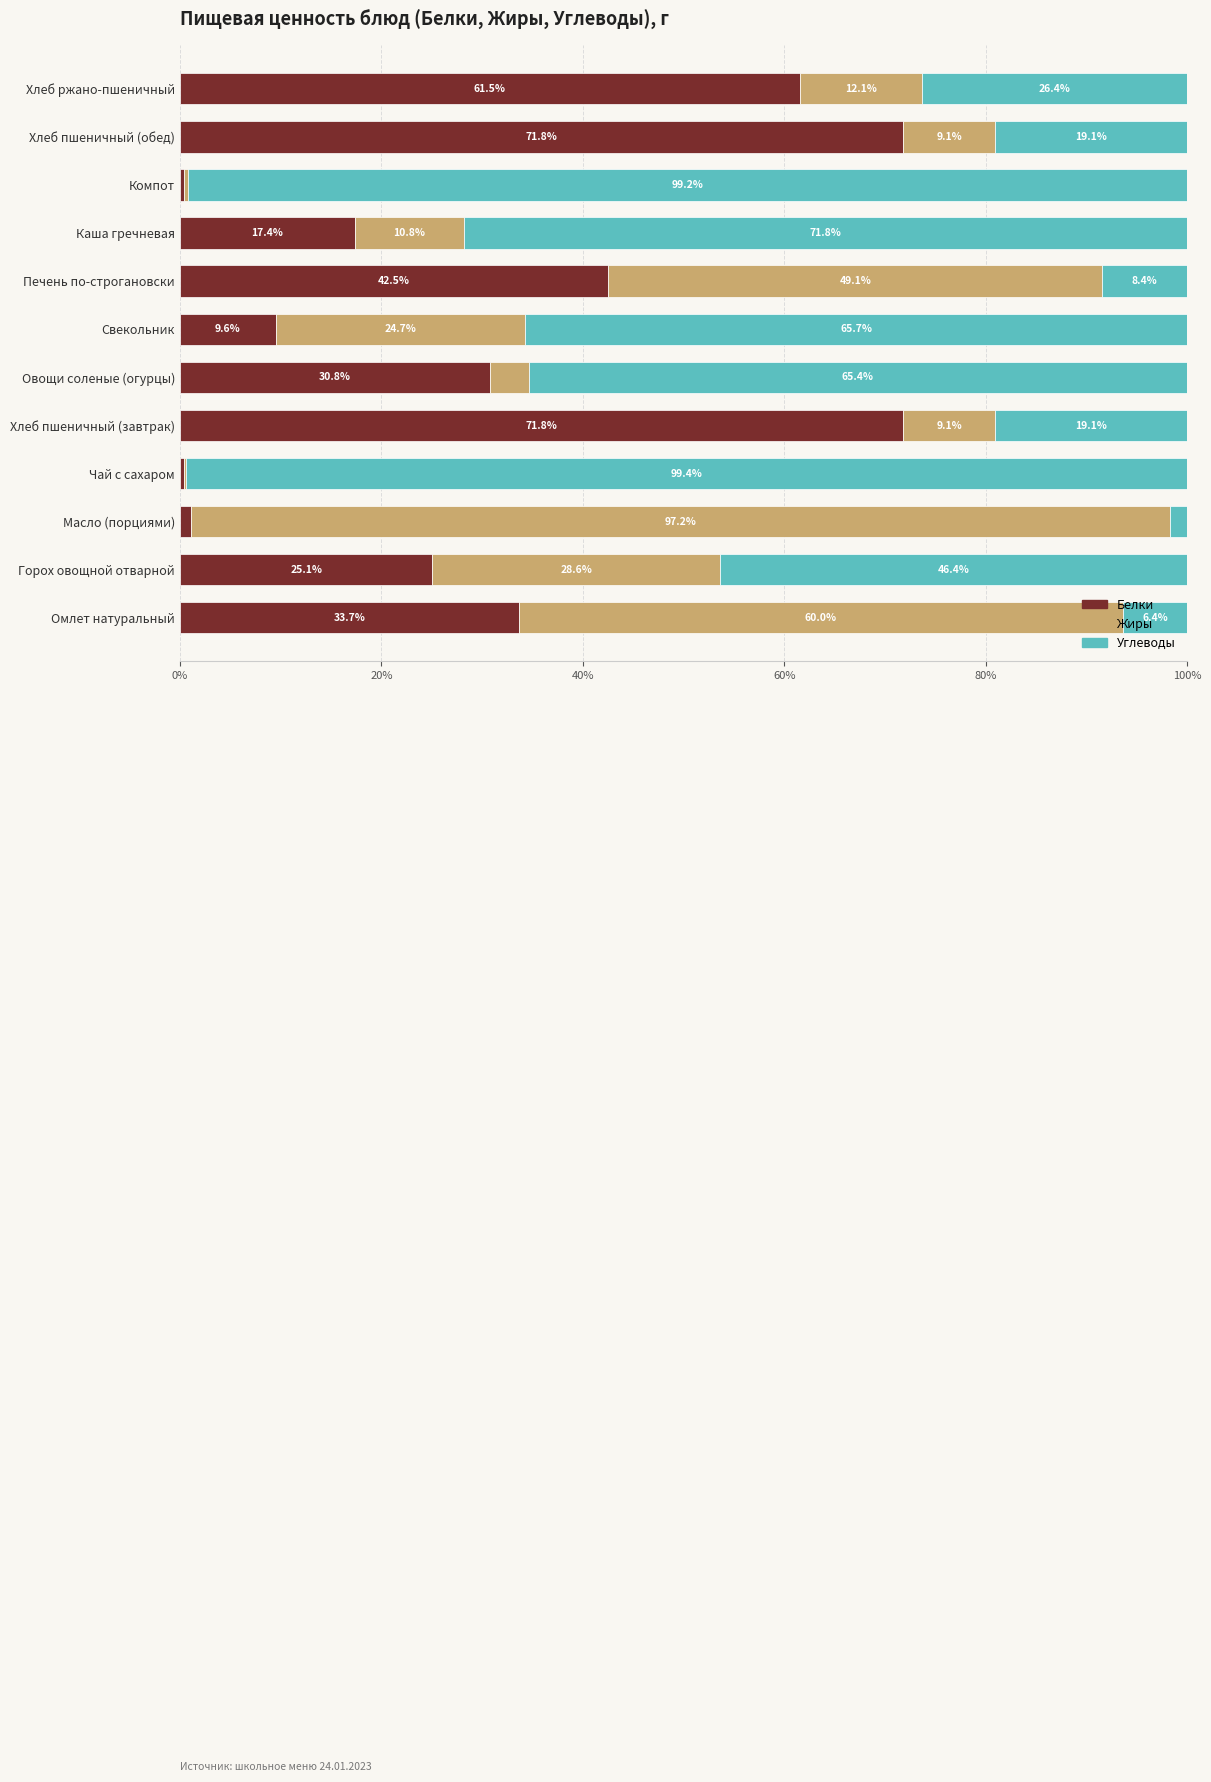

The Белки series shows 65.1 at Печень по-строгановски. True or false?

False